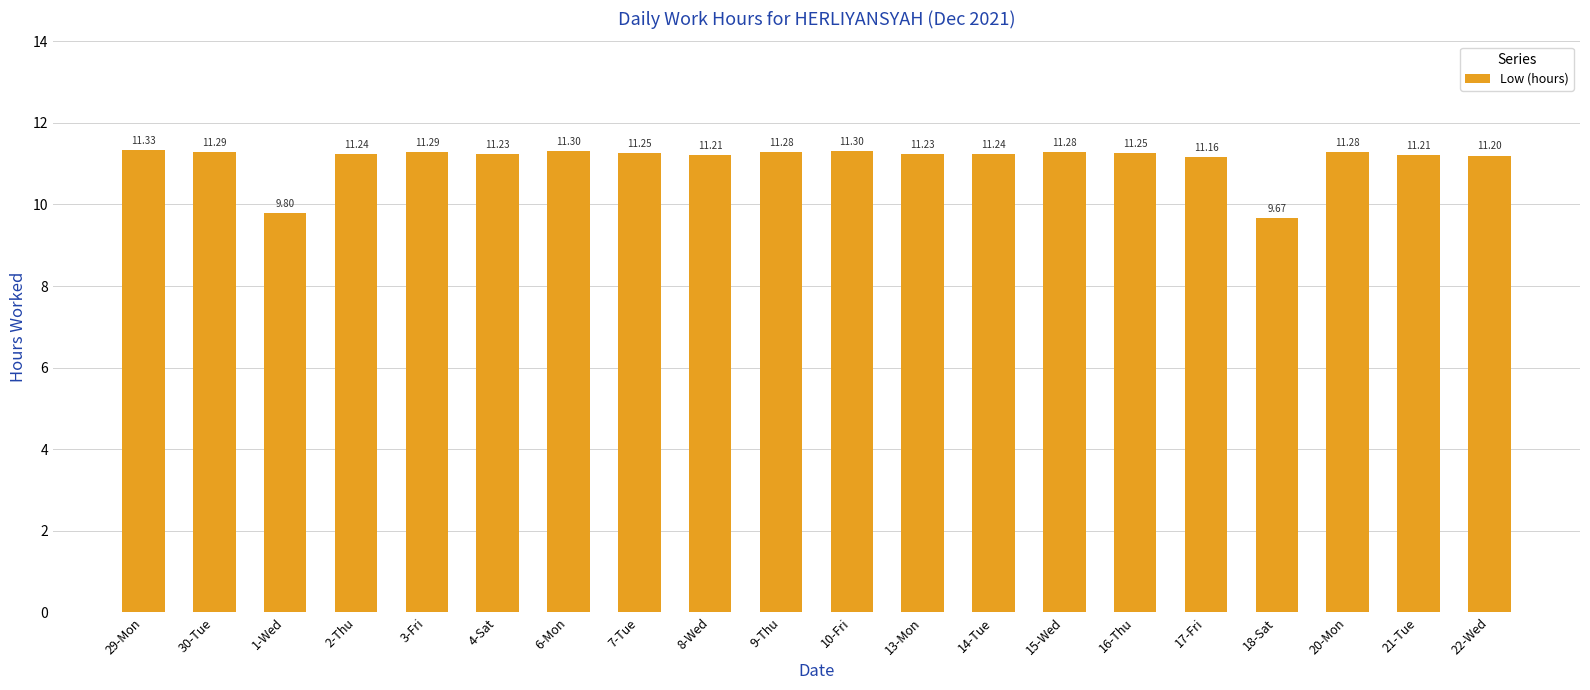

Where does the data first go above 11?

29-Mon